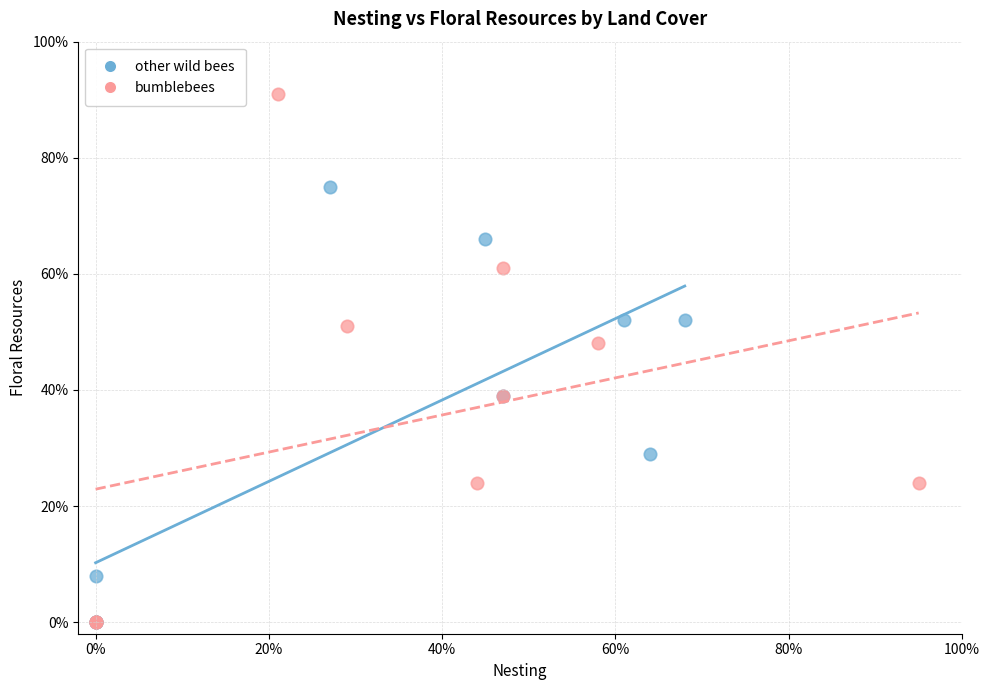

Which series contains the highest Y value?

bumblebees